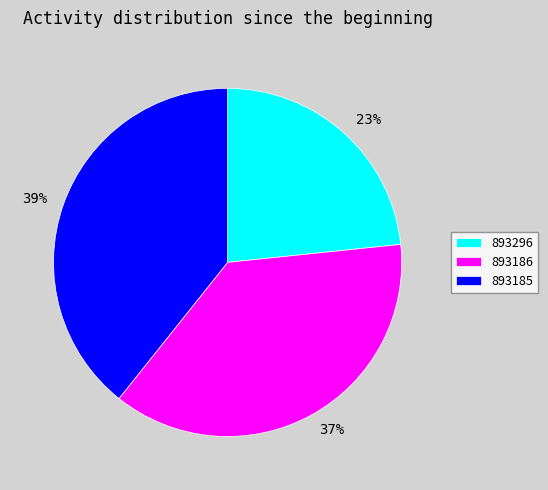

Count the number of slices in the pie.

3